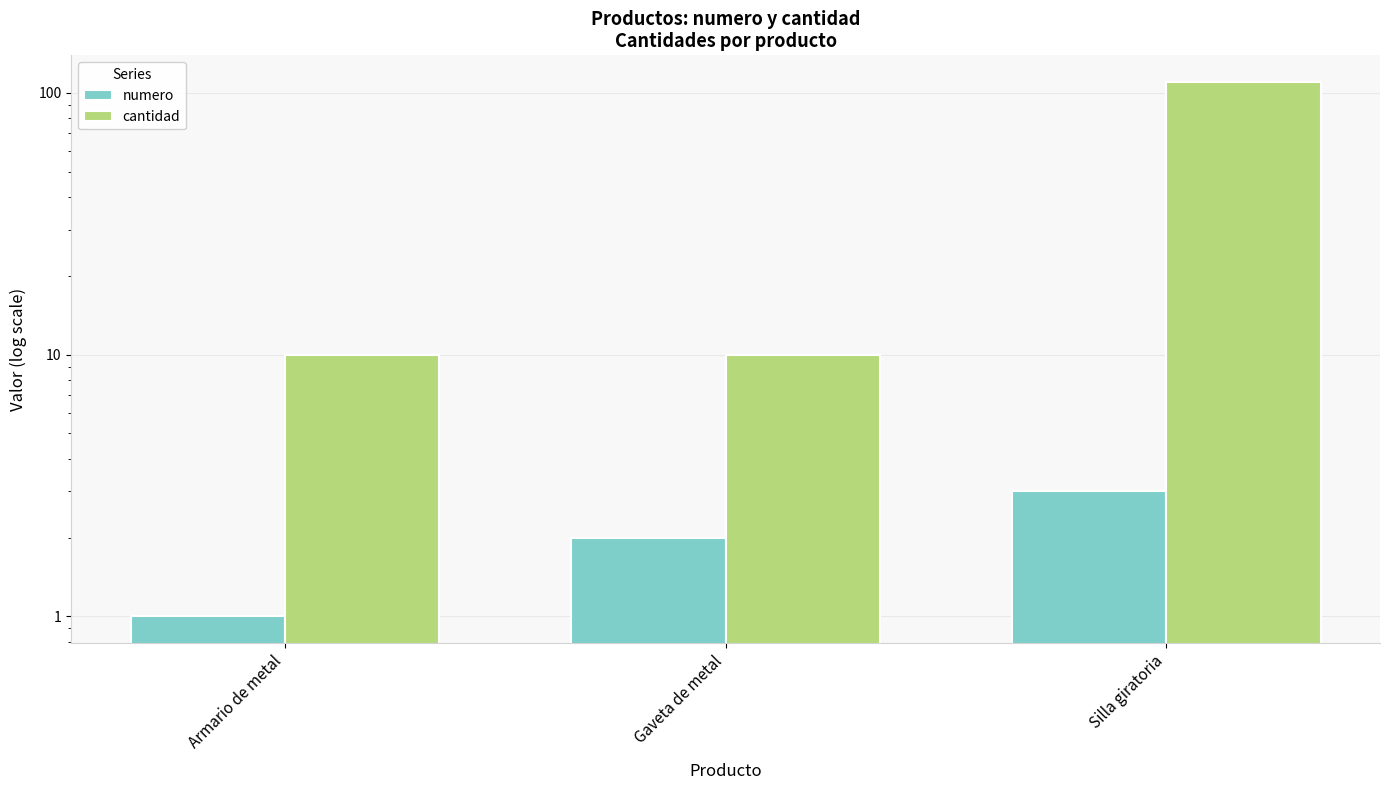

What is the maximum value for cantidad?

110